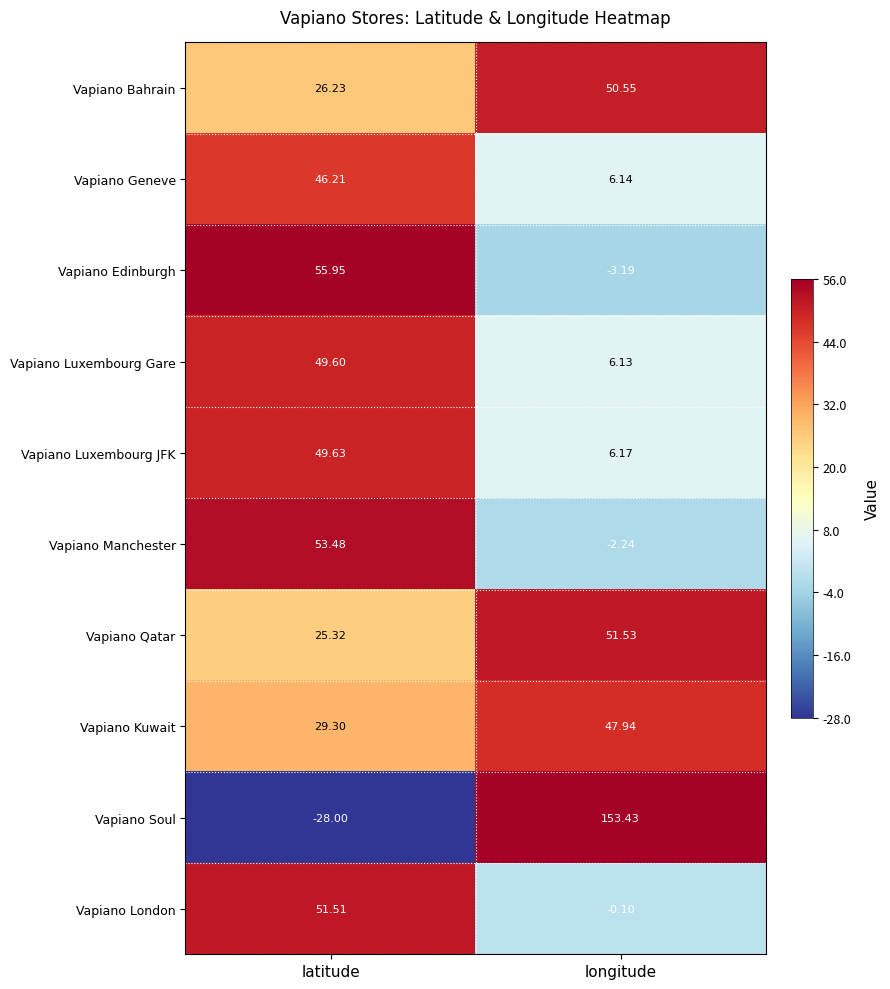

Which series has the largest total across all categories?

Vapiano Soul